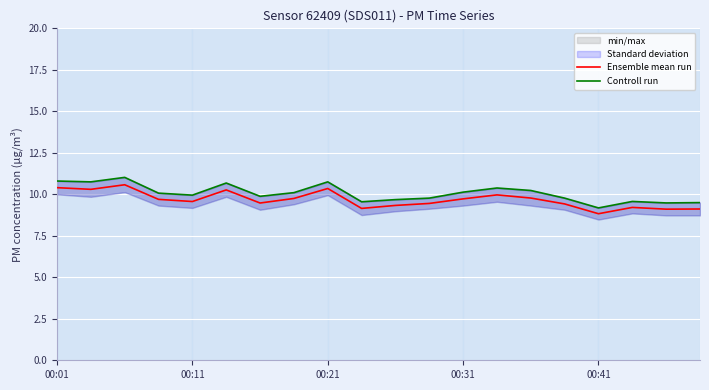

What is the sum of all Controll run values?

201.2